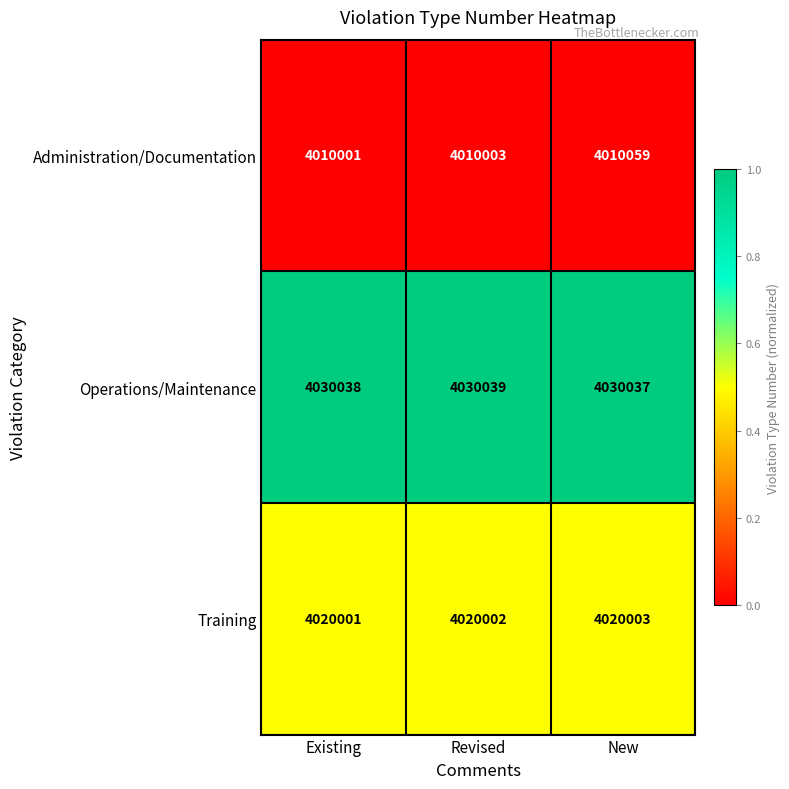

True or false: Training has a value of 4020002 at Revised.

True